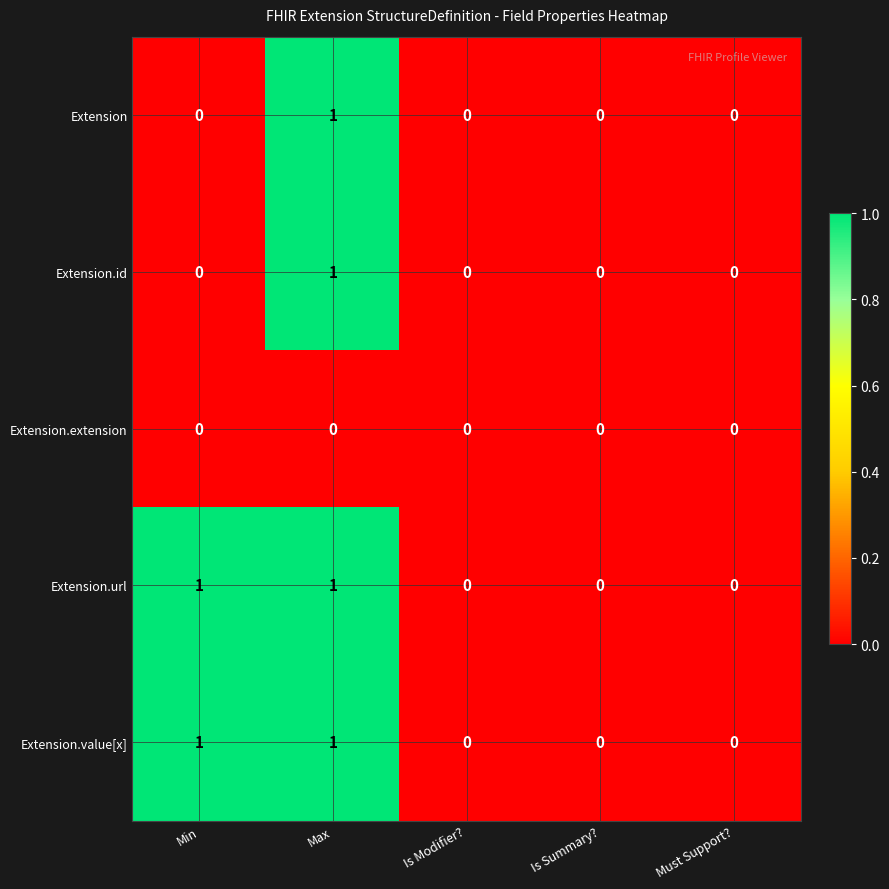

Reading left to right, transcribe all the data shown in this chart.

Extension: Min=0	Max=1	Is Modifier?=0	Is Summary?=0	Must Support?=0
Extension.id: Min=0	Max=1	Is Modifier?=0	Is Summary?=0	Must Support?=0
Extension.extension: Min=0	Max=0	Is Modifier?=0	Is Summary?=0	Must Support?=0
Extension.url: Min=1	Max=1	Is Modifier?=0	Is Summary?=0	Must Support?=0
Extension.value[x]: Min=1	Max=1	Is Modifier?=0	Is Summary?=0	Must Support?=0